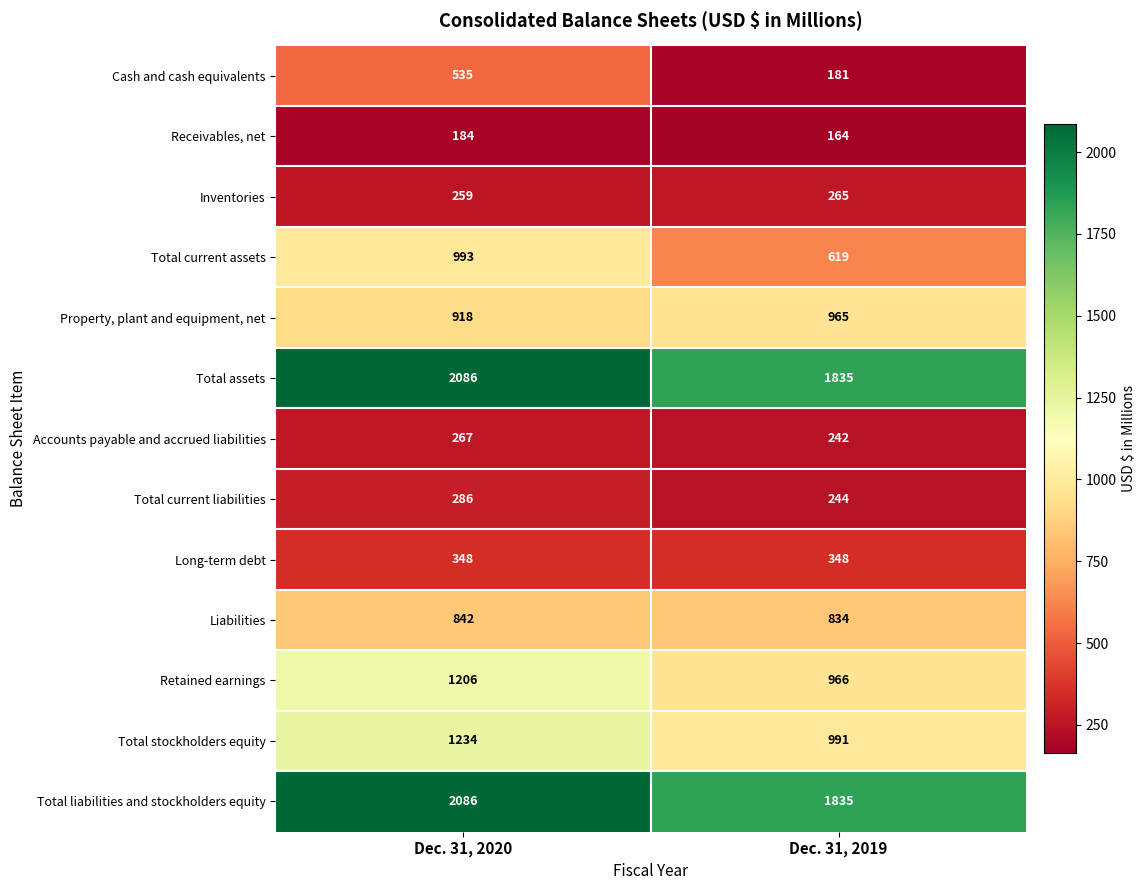

At which category is the sum across all series the highest?

Dec. 31, 2020